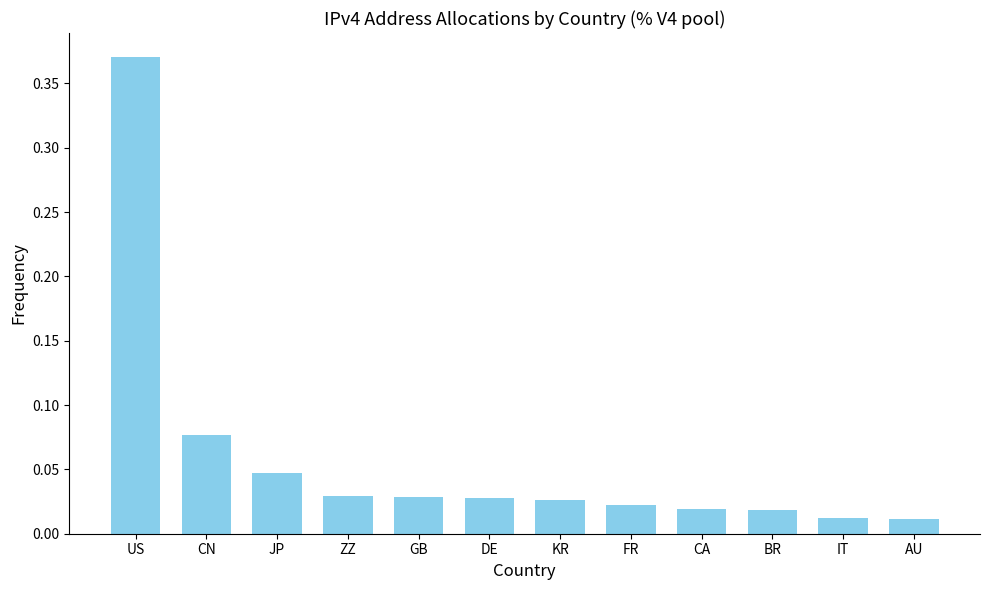

Which has a higher value, CN or FR?

CN